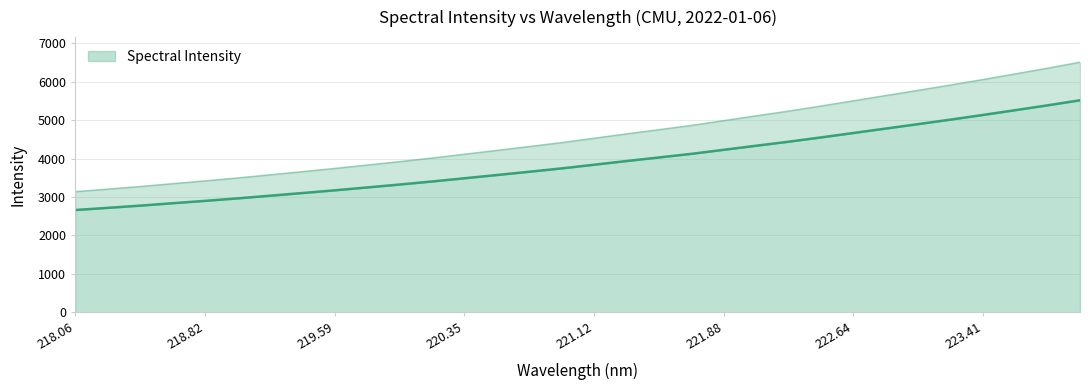

What is the greatest value displayed?

5517.4